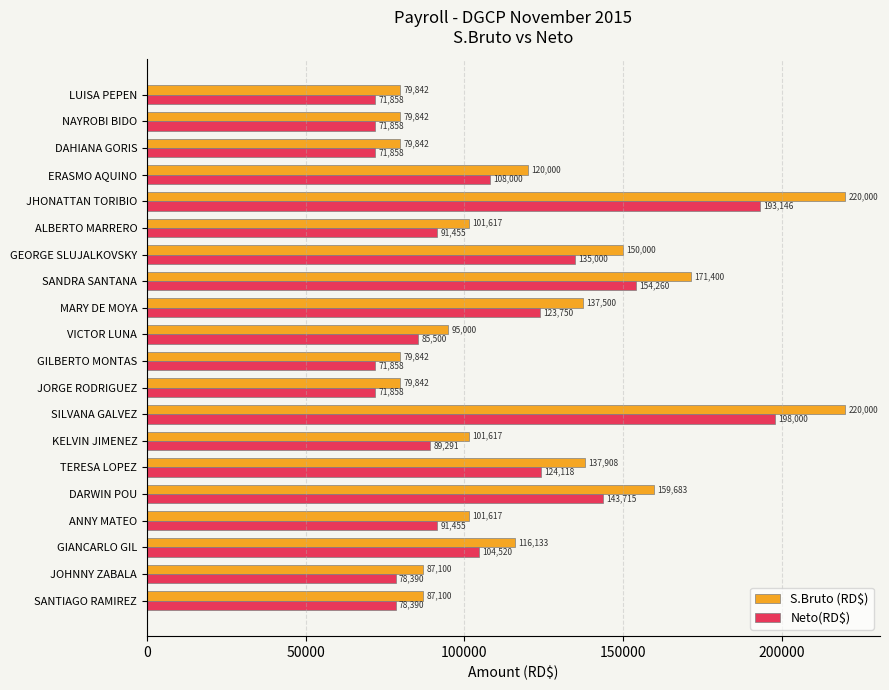

At which label is S.Bruto (RD$) closest to 149920?

GEORGE SLUJALKOVSKY